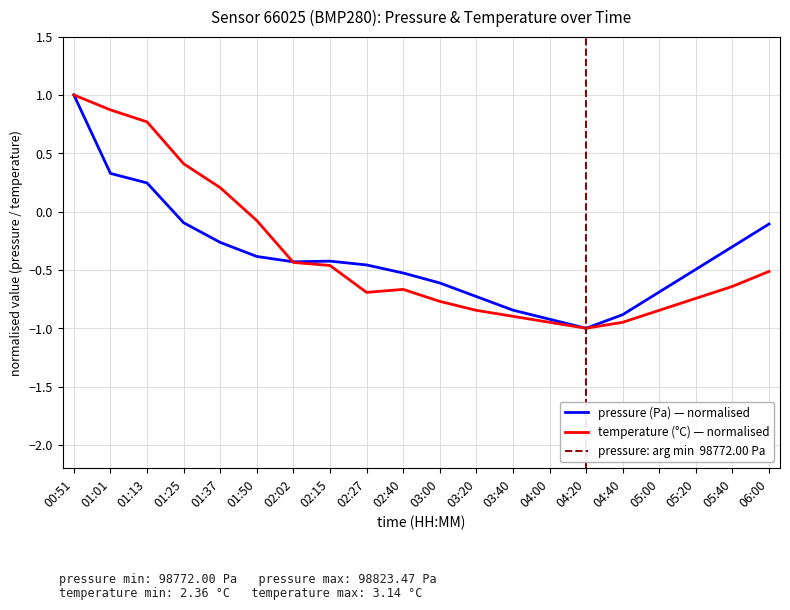

At how many categories does at least one series exceed 0?

5